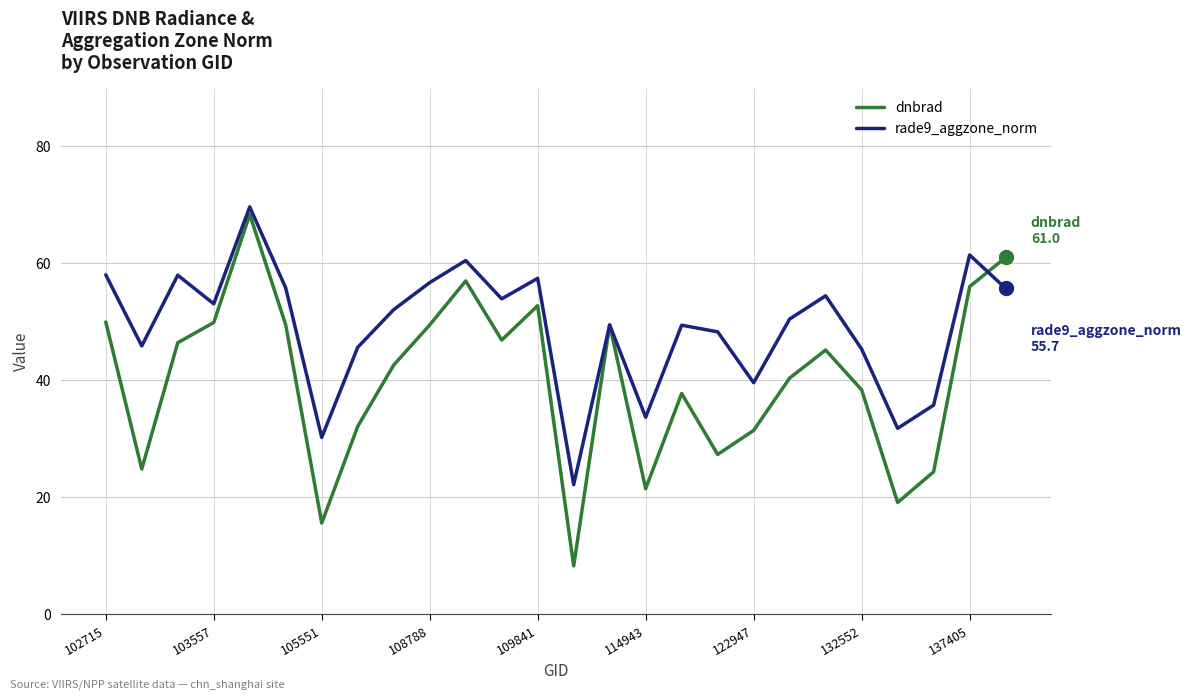

What is the smallest value displayed?

8.3